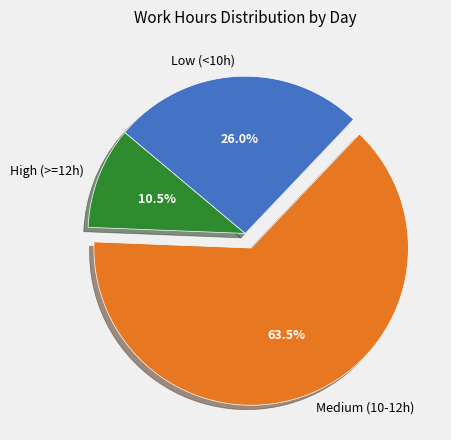

How much of the chart is everything except Low (<10h)?

74.0%